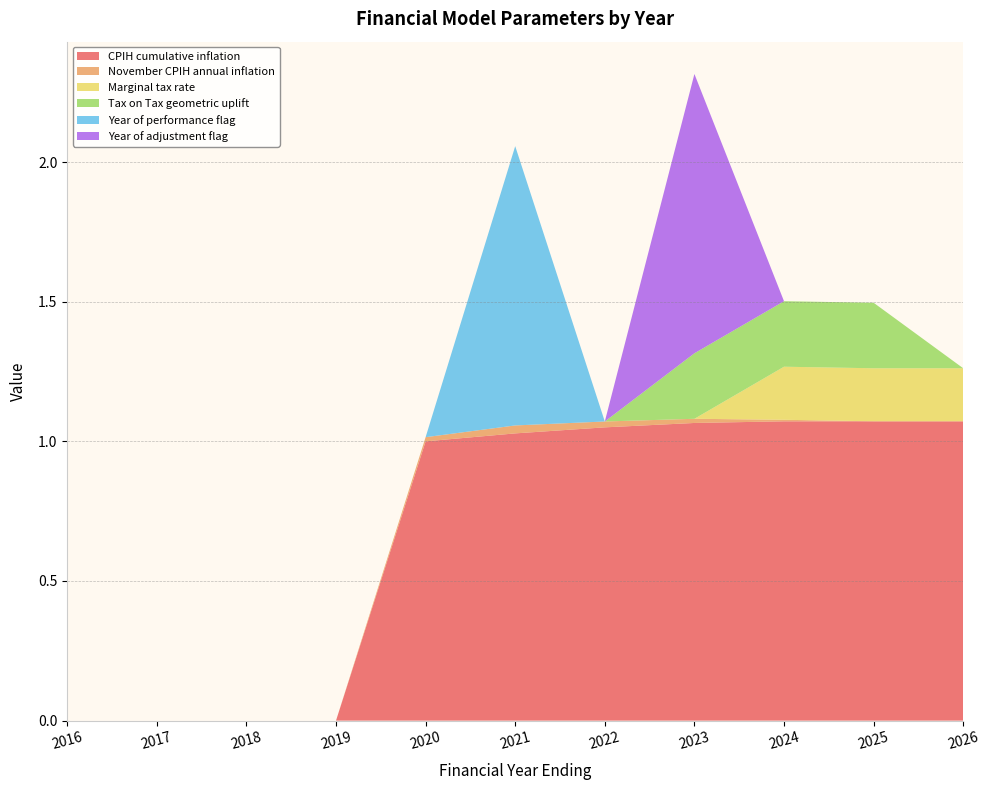

Reading left to right, transcribe all the data shown in this chart.

CPIH cumulative inflation: 2016=0.0	2017=0.0	2018=0.0	2019=0.0	2020=1.0	2021=1.0	2022=1.1	2023=1.1	2024=1.1	2025=1.1	2026=1.1
November CPIH annual inflation: 2016=0.0	2017=0.0	2018=0.0	2019=0.0	2020=0.0	2021=0.0	2022=0.0	2023=0.0	2024=0.0	2025=0.0	2026=0.0
Marginal tax rate: 2016=0.0	2017=0.0	2018=0.0	2019=0.0	2020=0.0	2021=0.0	2022=0.0	2023=0.0	2024=0.2	2025=0.2	2026=0.2
Tax on Tax geometric uplift: 2016=0.0	2017=0.0	2018=0.0	2019=0.0	2020=0.0	2021=0.0	2022=0.0	2023=0.2	2024=0.2	2025=0.2	2026=0.0
Year of performance flag: 2016=0.0	2017=0.0	2018=0.0	2019=0.0	2020=0.0	2021=1.0	2022=0.0	2023=0.0	2024=0.0	2025=0.0	2026=0.0
Year of adjustment flag: 2016=0.0	2017=0.0	2018=0.0	2019=0.0	2020=0.0	2021=0.0	2022=0.0	2023=1.0	2024=0.0	2025=0.0	2026=0.0